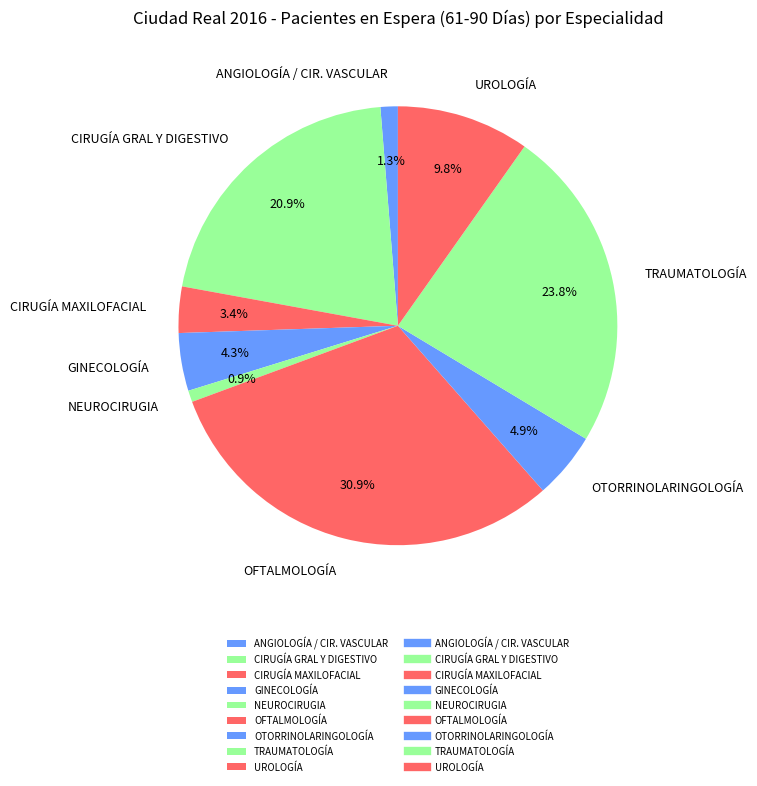

Do CIRUGÍA MAXILOFACIAL and NEUROCIRUGIA together represent more than half of the pie?

No